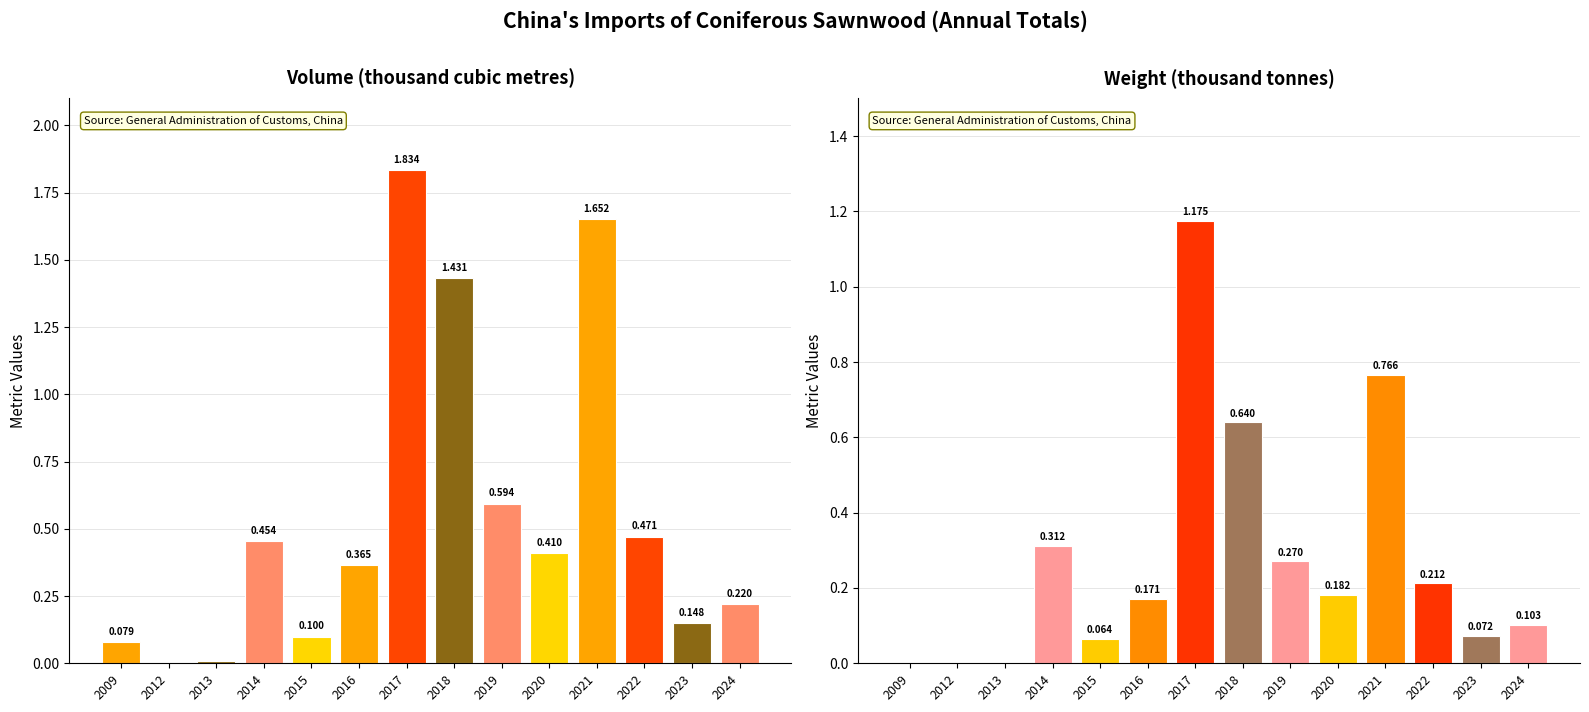

Reading left to right, list all the values displayed in this chart.

Volume (thousand cubic metres): 0.1	0.0	0.0	0.5	0.1	0.4	1.8	1.4	0.6	0.4	1.7	0.5	0.1	0.2
Weight (thousand tonnes): 0.0	0.0	0.0	0.3	0.1	0.2	1.2	0.6	0.3	0.2	0.8	0.2	0.1	0.1